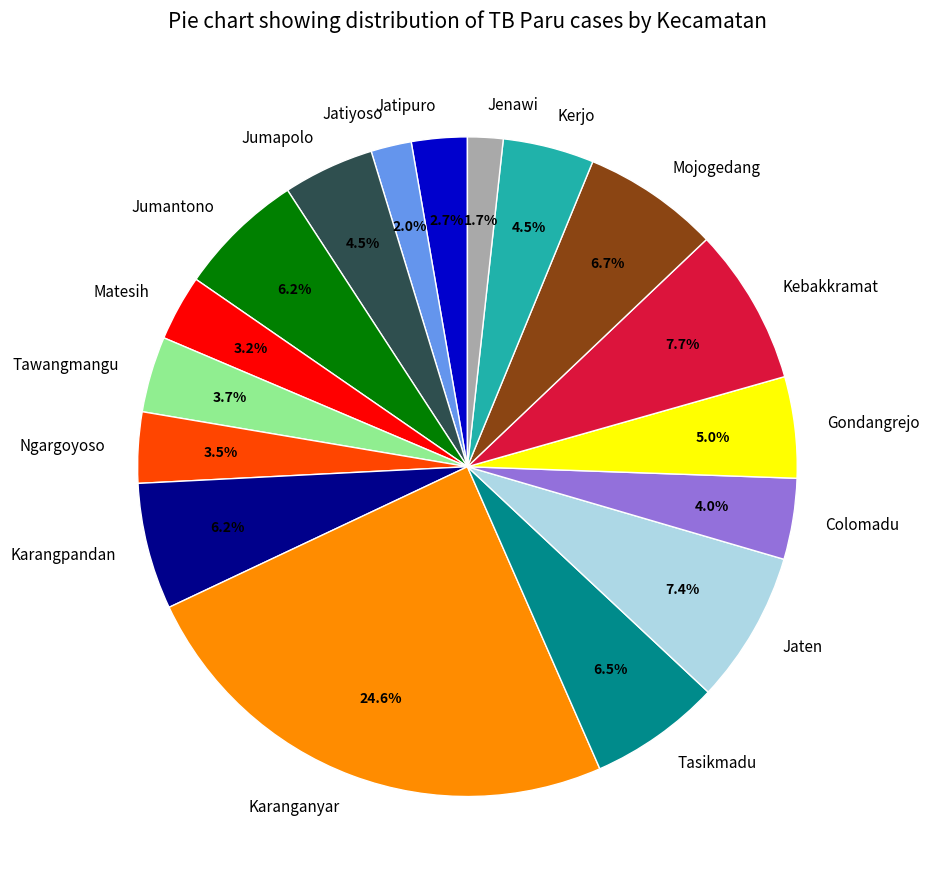

Do Jumantono and Ngargoyoso together represent more than half of the pie?

No